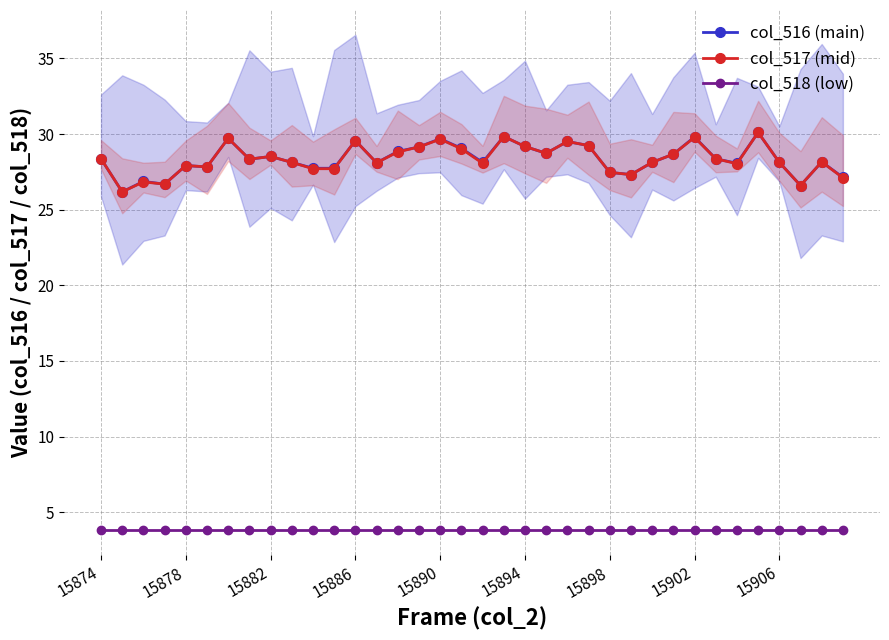

What is the minimum value for col_516 (main)?

26.2